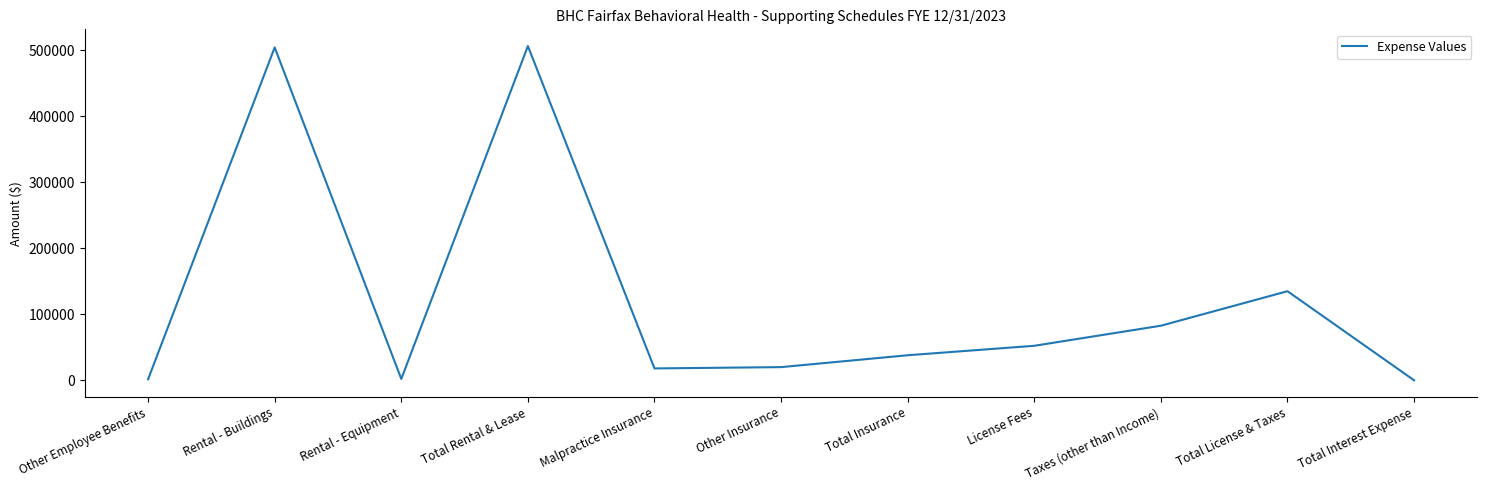

What is the maximum value shown in the chart?

506694.3